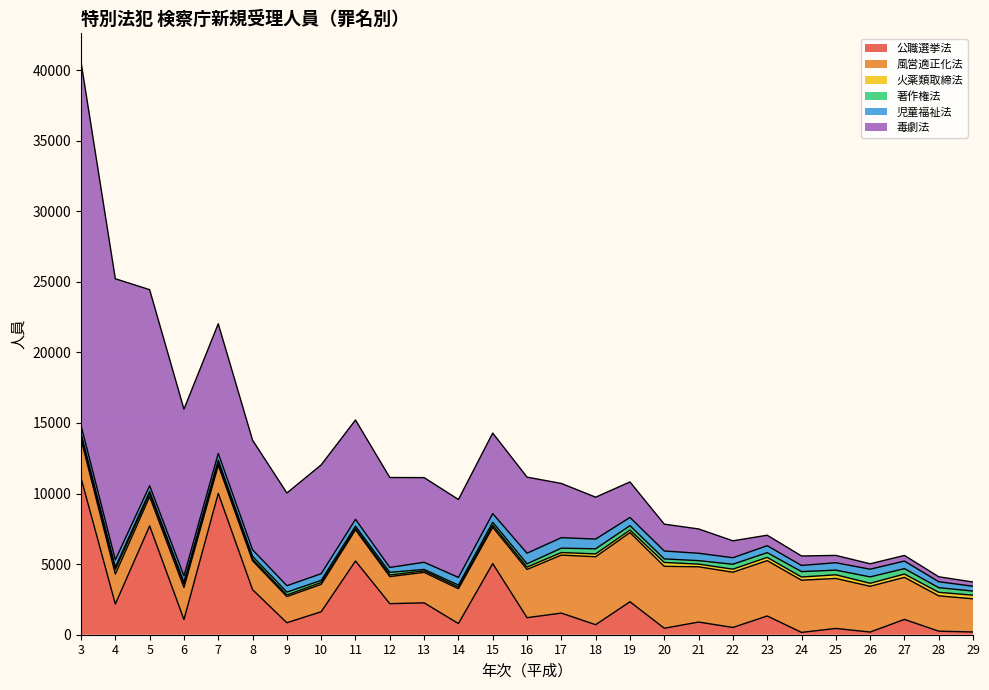

True or false: 児童福祉法 has more than 0 interior local peaks.

True